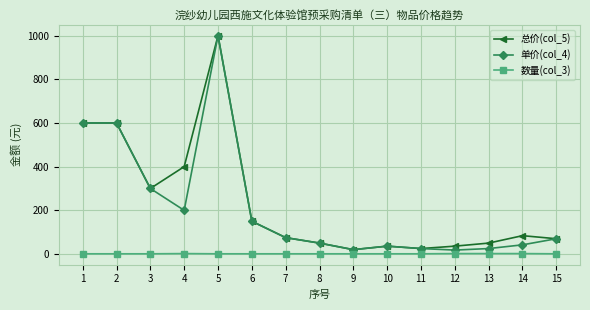

Read the 总价(col_5) value at 2, to the nearest 100.

600